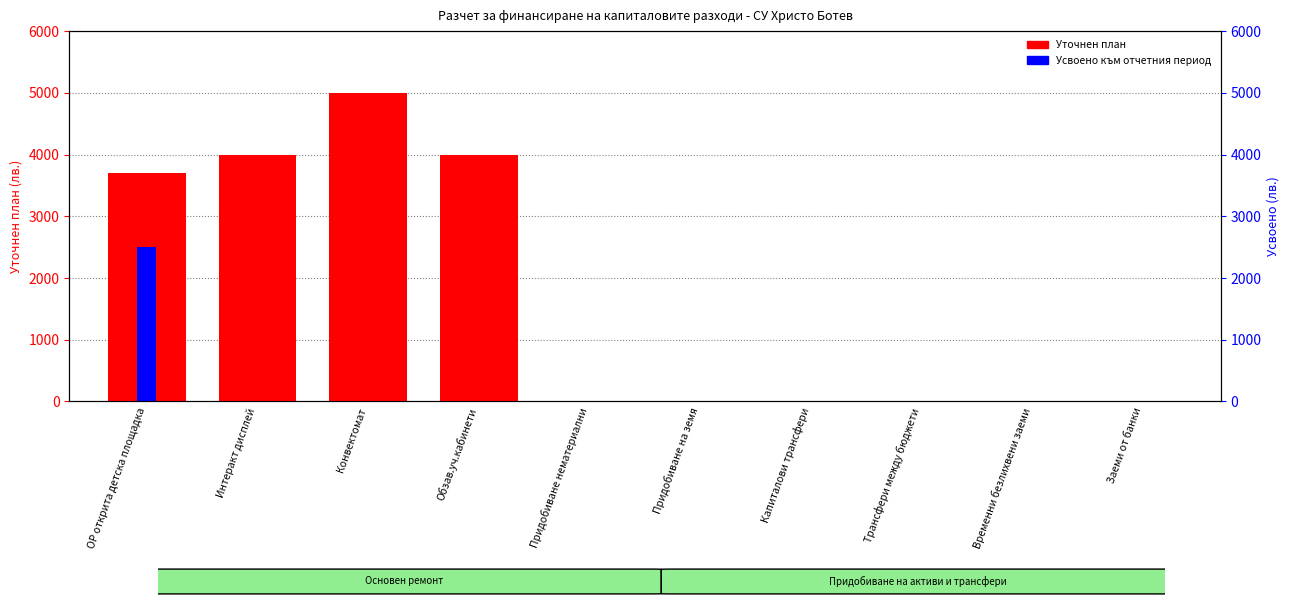

At which label does Усвоено към отчетния период reach its minimum?

Интеракт дисплей